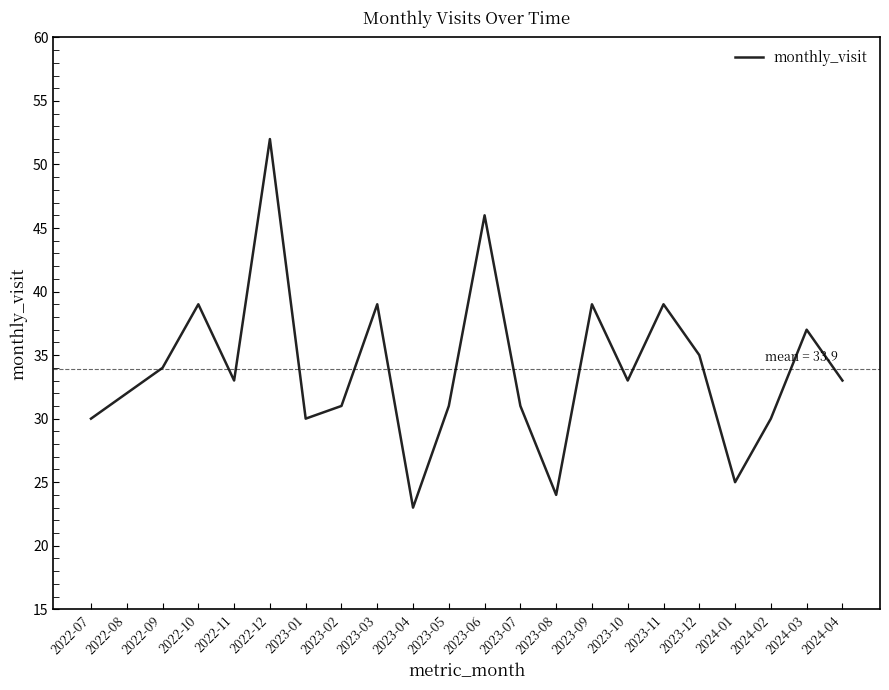

Is it true that the value at 2023-03 is 67?

False